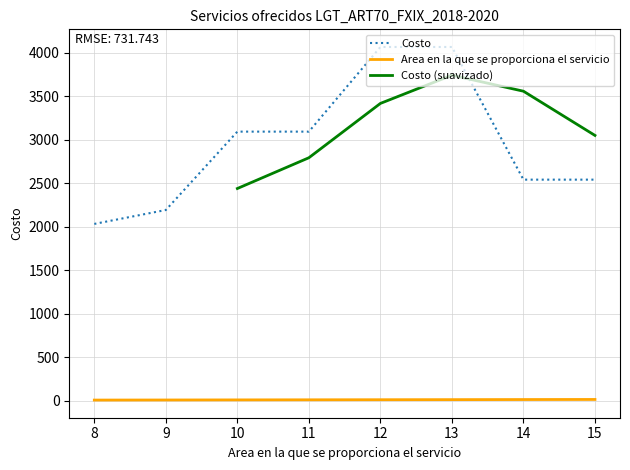

How many values in the Area series exceed 12?

3